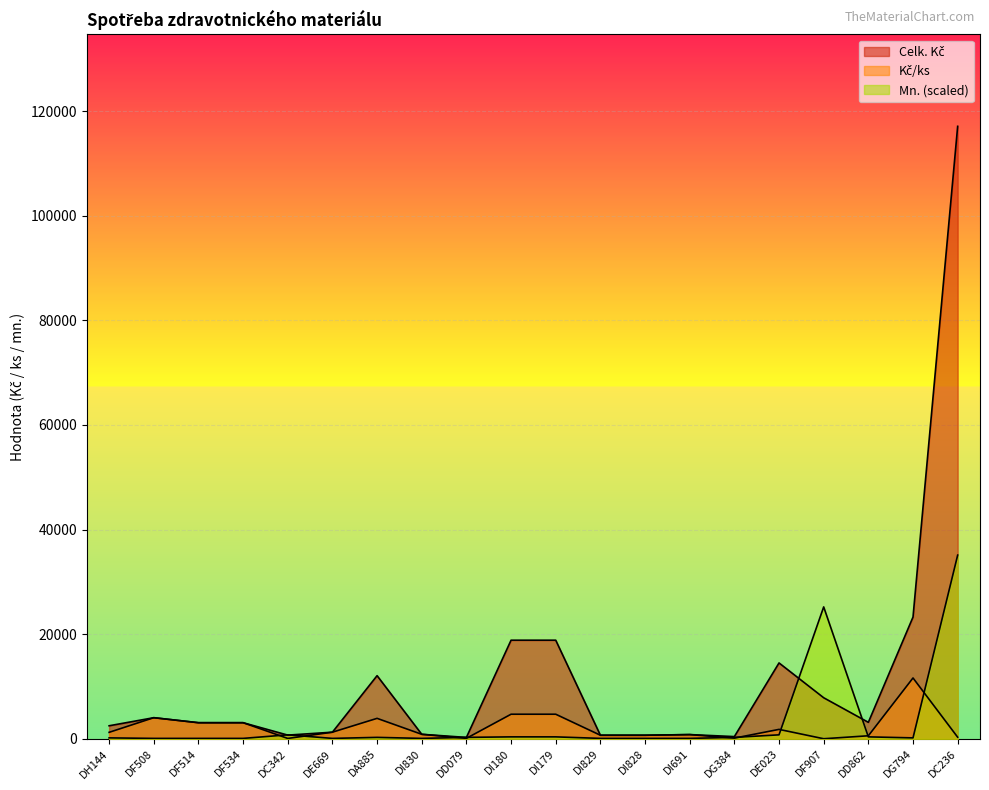

What is the label of the 12th point from the left?

DI829